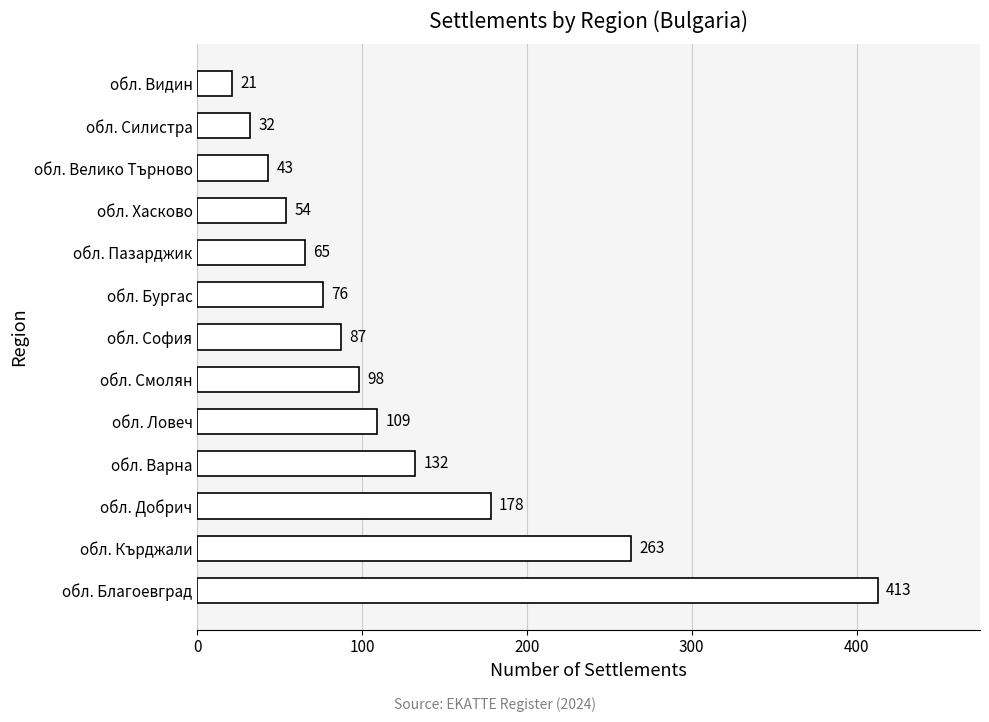

How many data points are less than 87?

6